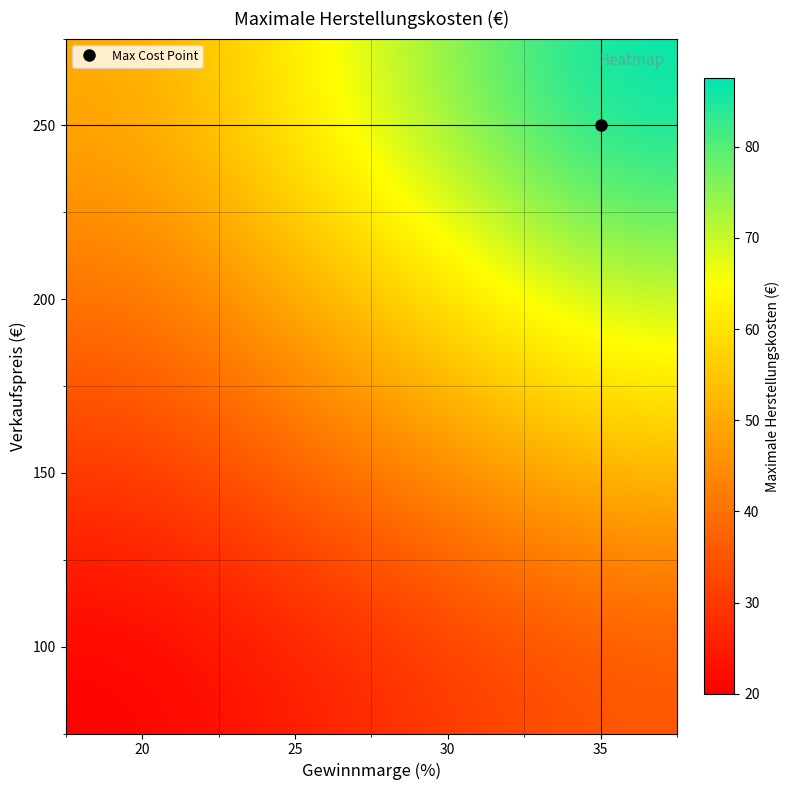

Reading left to right, extract all data points from this chart.

100: 20=20.0	25=25.0	30=30.0	35=35.0
150: 20=30.0	25=37.5	30=45.0	35=52.5
200: 20=40.0	25=50.0	30=60.0	35=70.0
250: 20=50.0	25=62.5	30=75.0	35=87.5